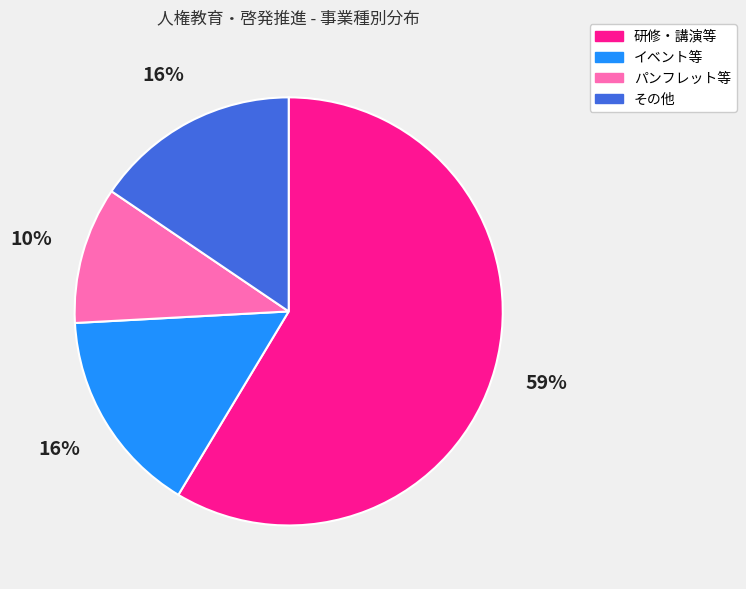

Combined, do イベント等 and その他 account for over 50%?

No